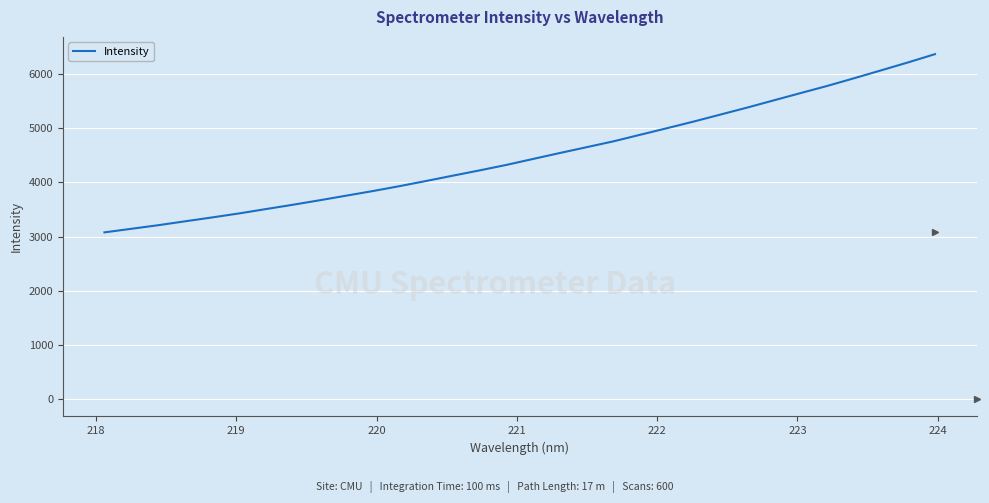

What is the greatest value displayed?

6366.0